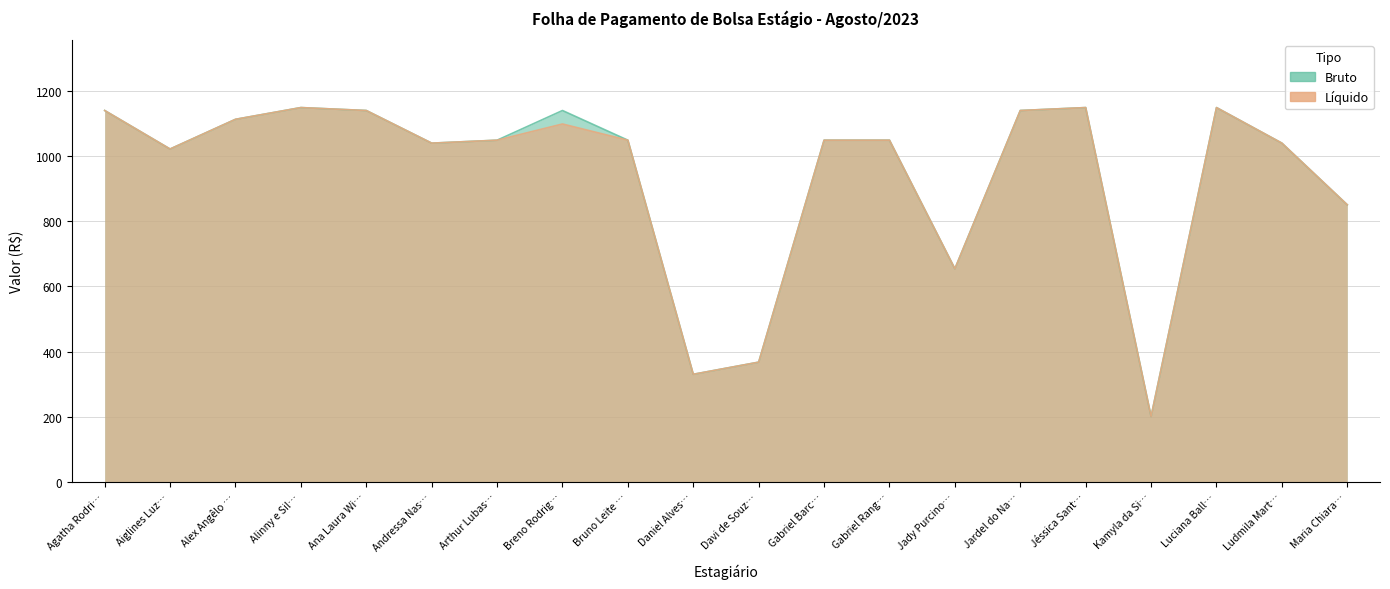

Does the chart have visible grid lines?

Yes